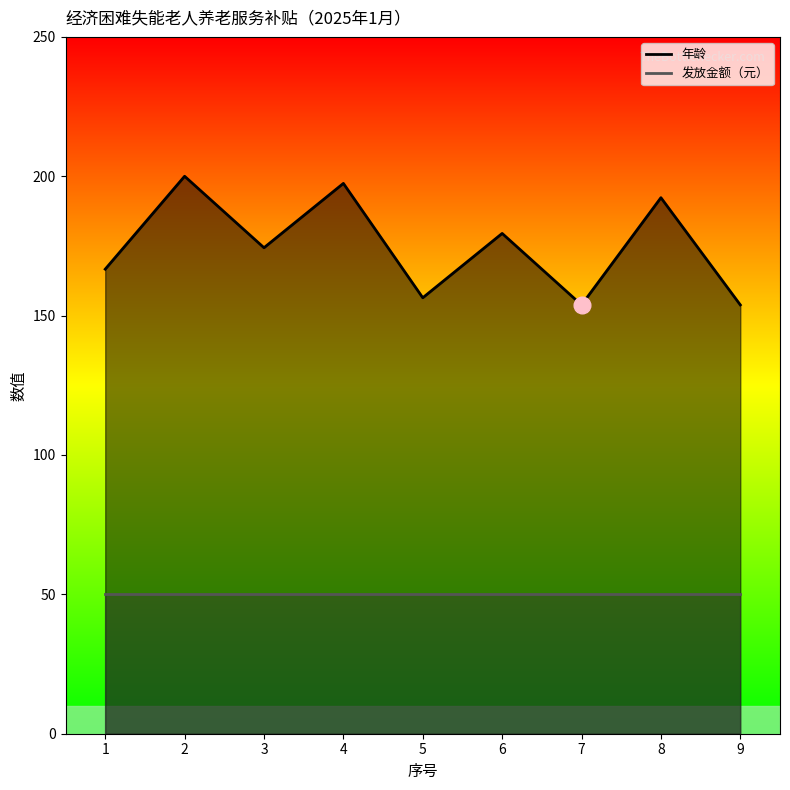

What is the maximum value shown in the chart?

200.0